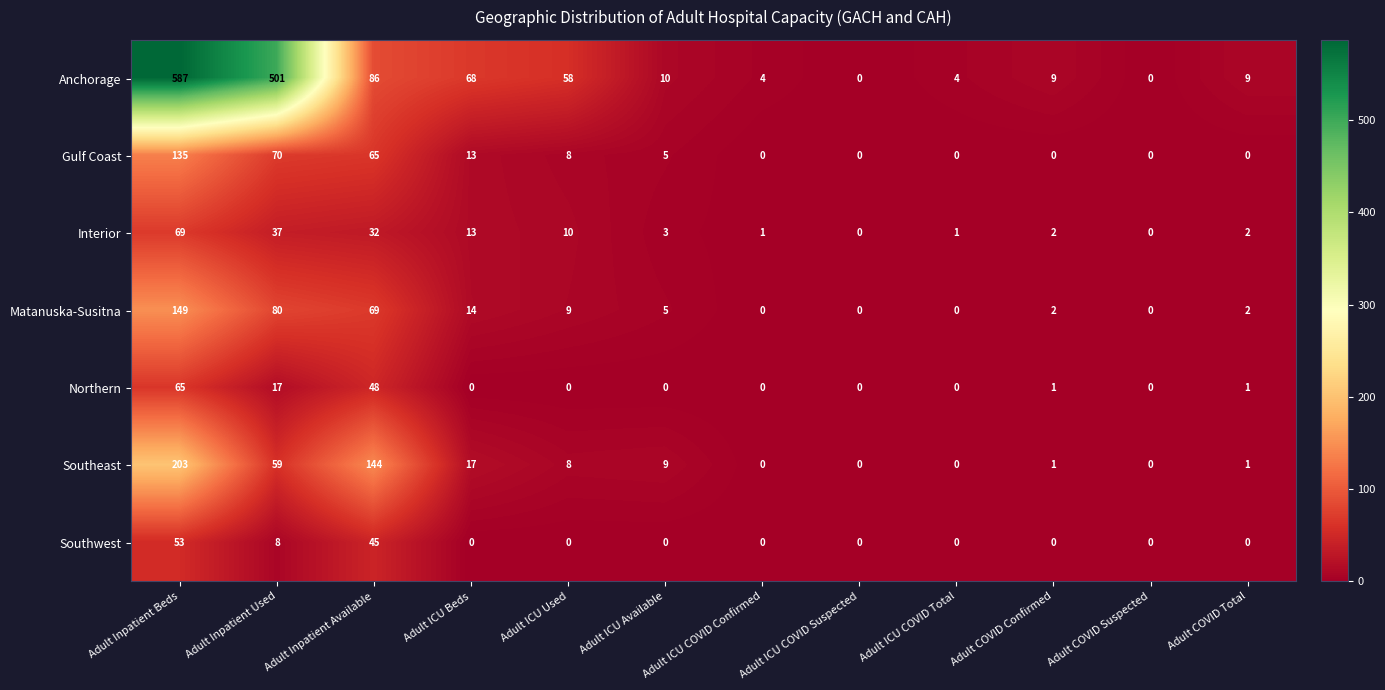

What is the difference between the maximum and minimum values in the Northern series?

65